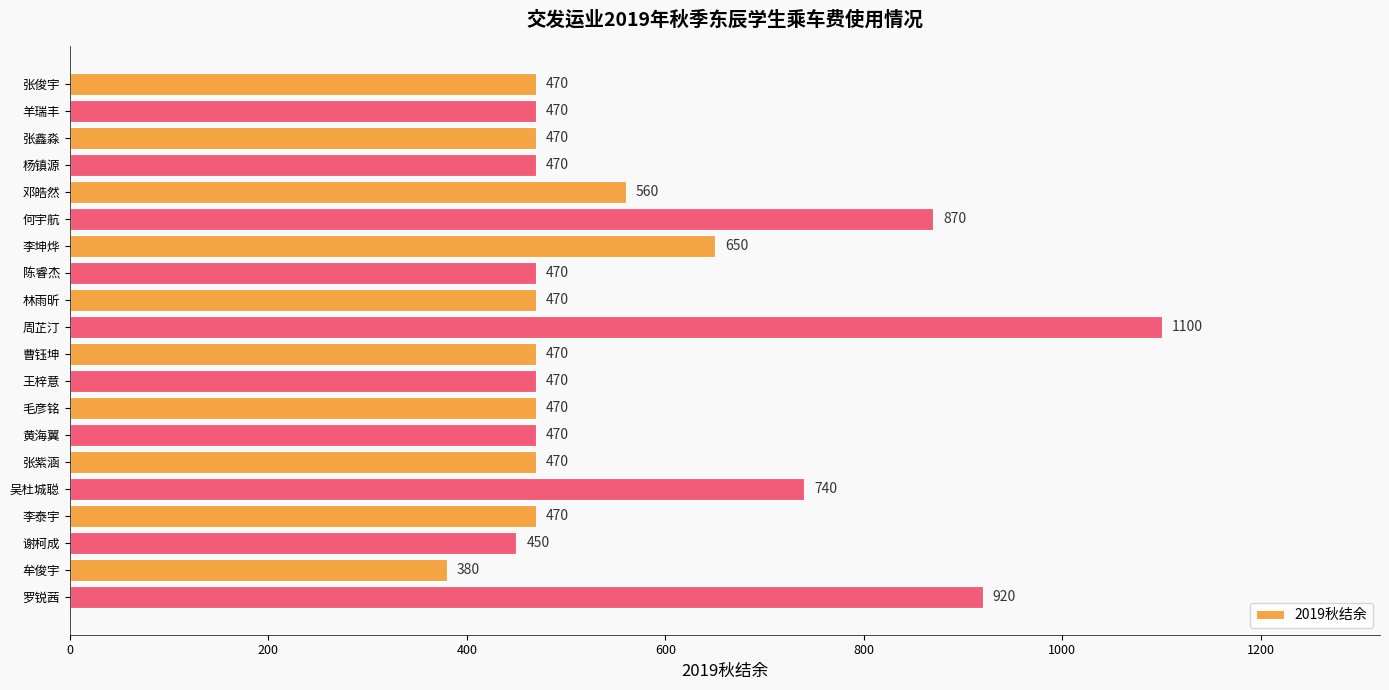

How many distinct data groups are displayed?

1